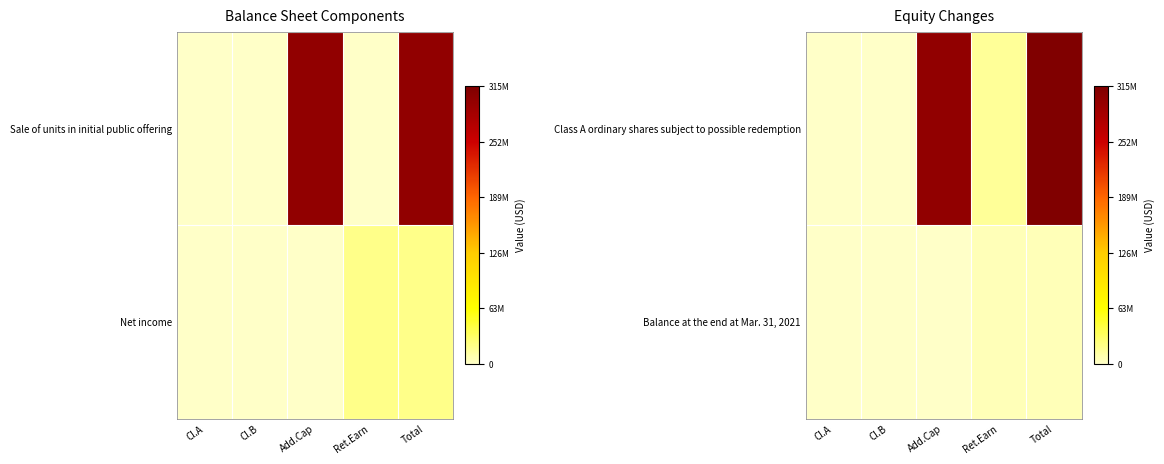

True or false: Balance at the end at Mar. 31, 2021 has a value of 2843305 at Total.

False